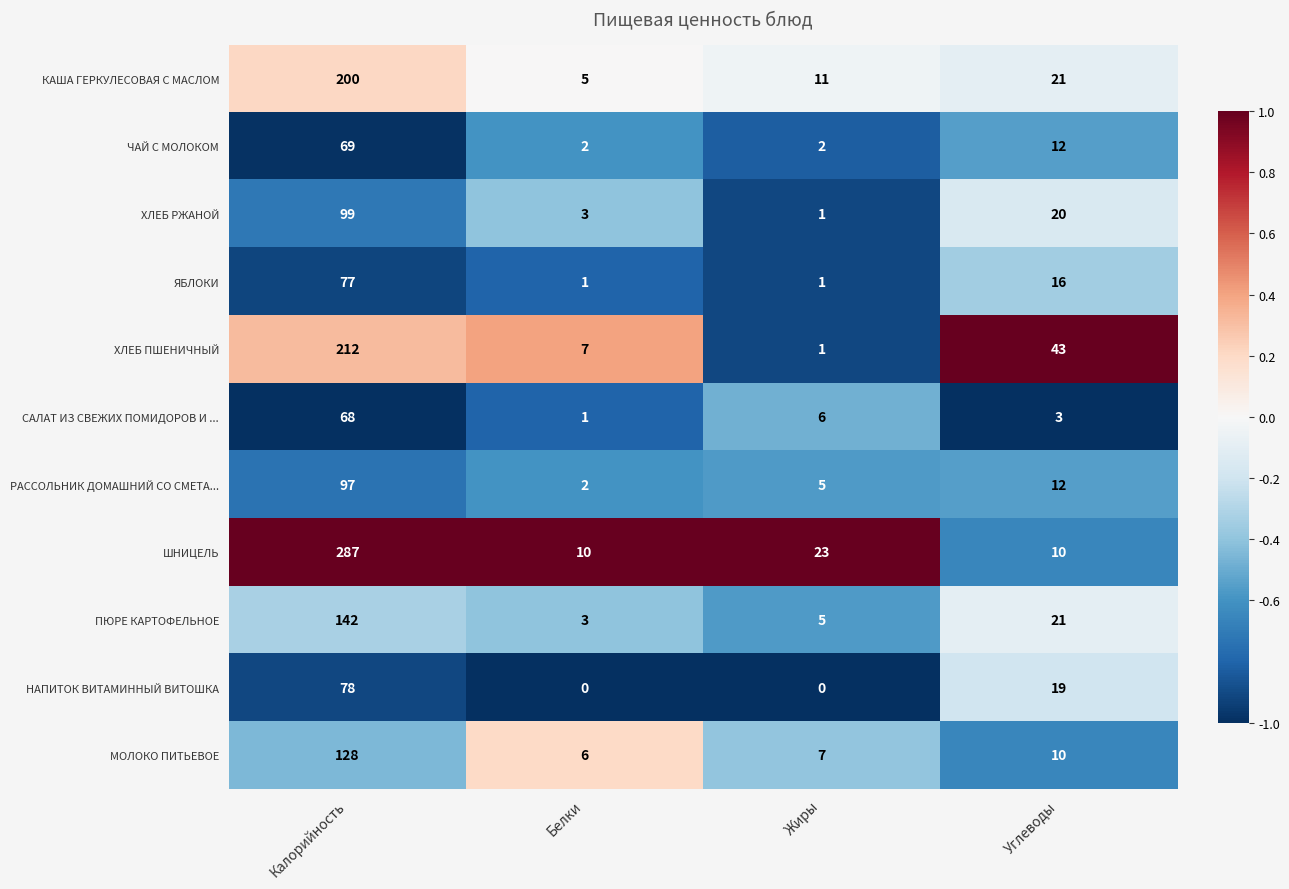

At which label does РАССОЛЬНИК ДОМАШНИЙ СО СМЕТА... reach its minimum?

Белки